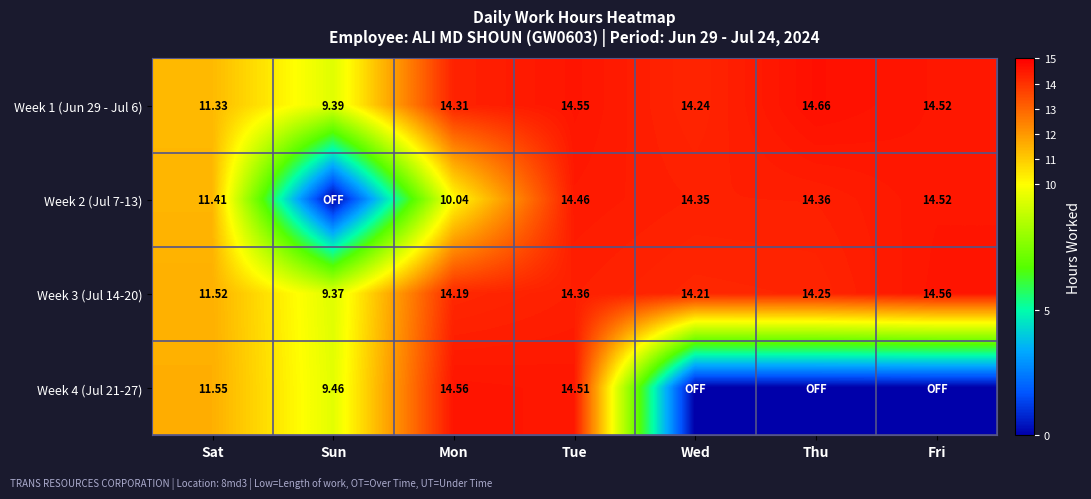

Is the value of Week 2 (Jul 7-13) at Sat greater than the value of Week 4 (Jul 21-27) at Tue?

No